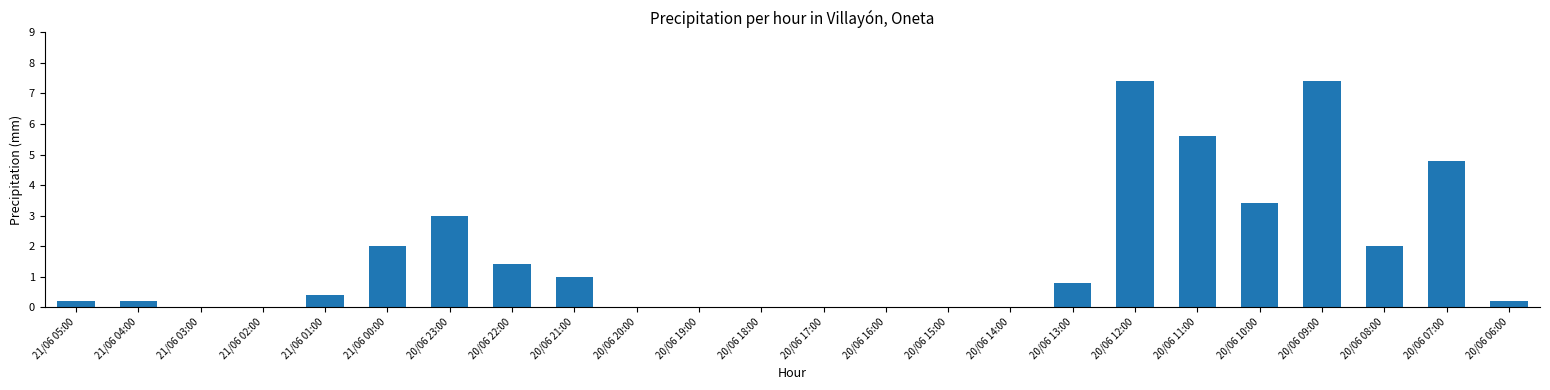

Is it true that the value at 20/06 13:00 is 0.8?

True